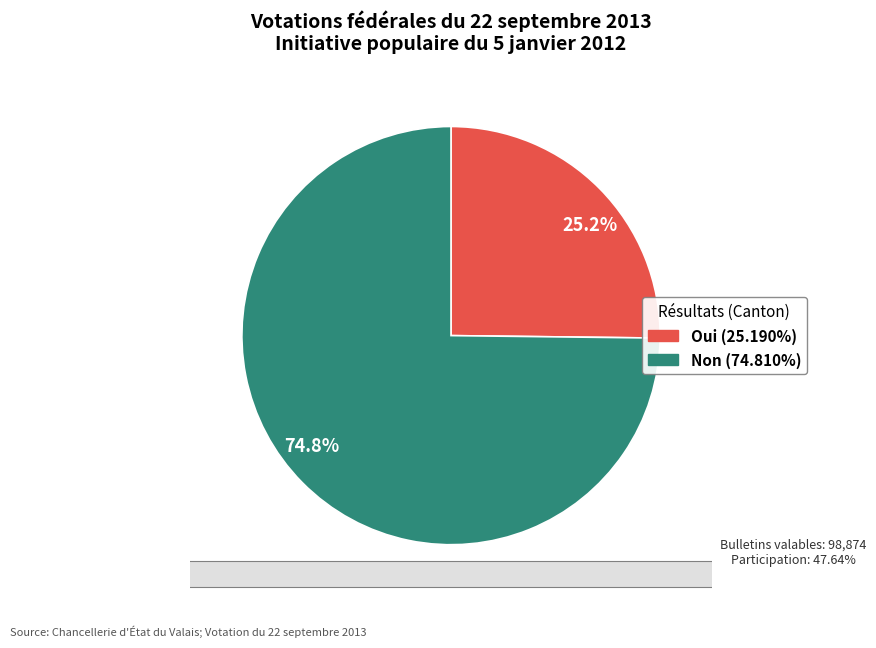

Is there any slice that represents more than half of the pie?

Yes